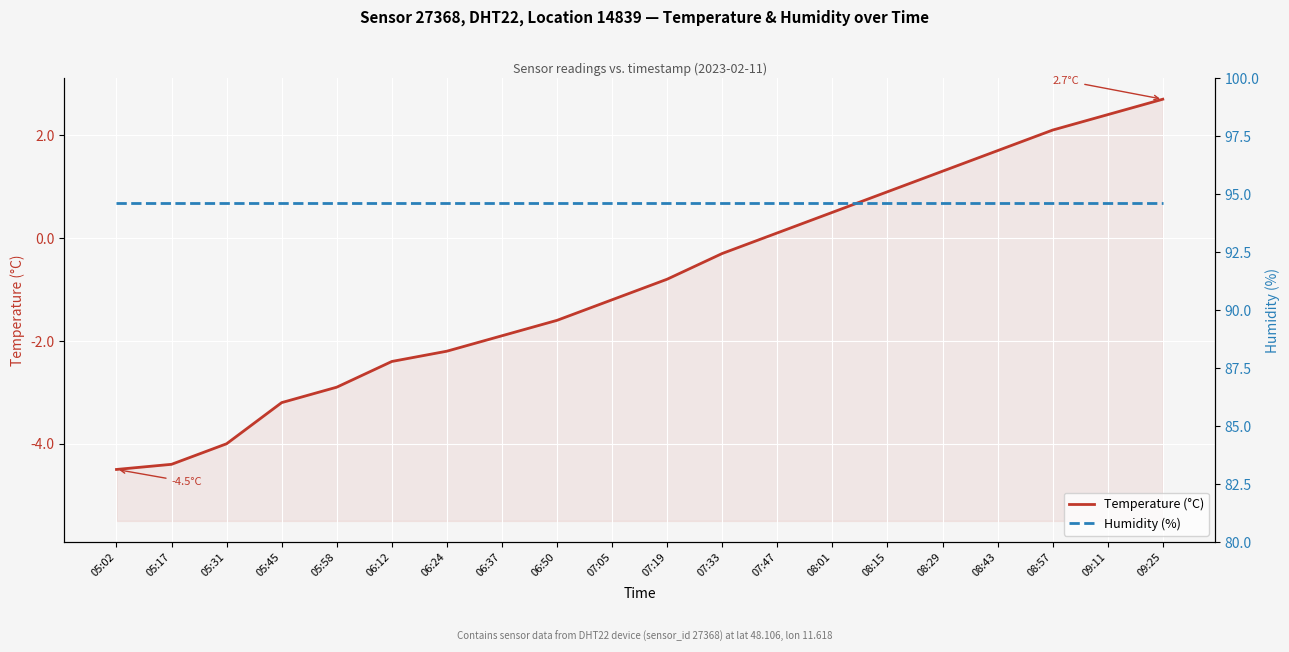

Reading right to left, list all the values displayed in this chart.

Temperature (°C): 09:25=2.7	09:11=2.4	08:57=2.1	08:43=1.7	08:29=1.3	08:15=0.9	08:01=0.5	07:47=0.1	07:33=-0.3	07:19=-0.8	07:05=-1.2	06:50=-1.6	06:37=-1.9	06:24=-2.2	06:12=-2.4	05:58=-2.9	05:45=-3.2	05:31=-4.0	05:17=-4.4	05:02=-4.5
Humidity (%): 09:25=94.6	09:11=94.6	08:57=94.6	08:43=94.6	08:29=94.6	08:15=94.6	08:01=94.6	07:47=94.6	07:33=94.6	07:19=94.6	07:05=94.6	06:50=94.6	06:37=94.6	06:24=94.6	06:12=94.6	05:58=94.6	05:45=94.6	05:31=94.6	05:17=94.6	05:02=94.6